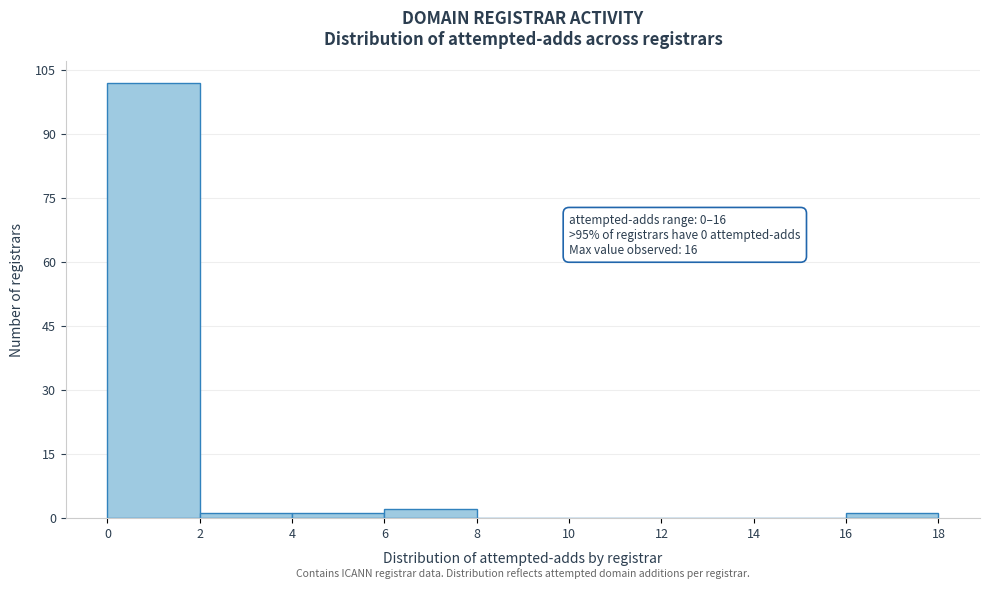

Which range on the x-axis has the tallest bar?

0 to 2